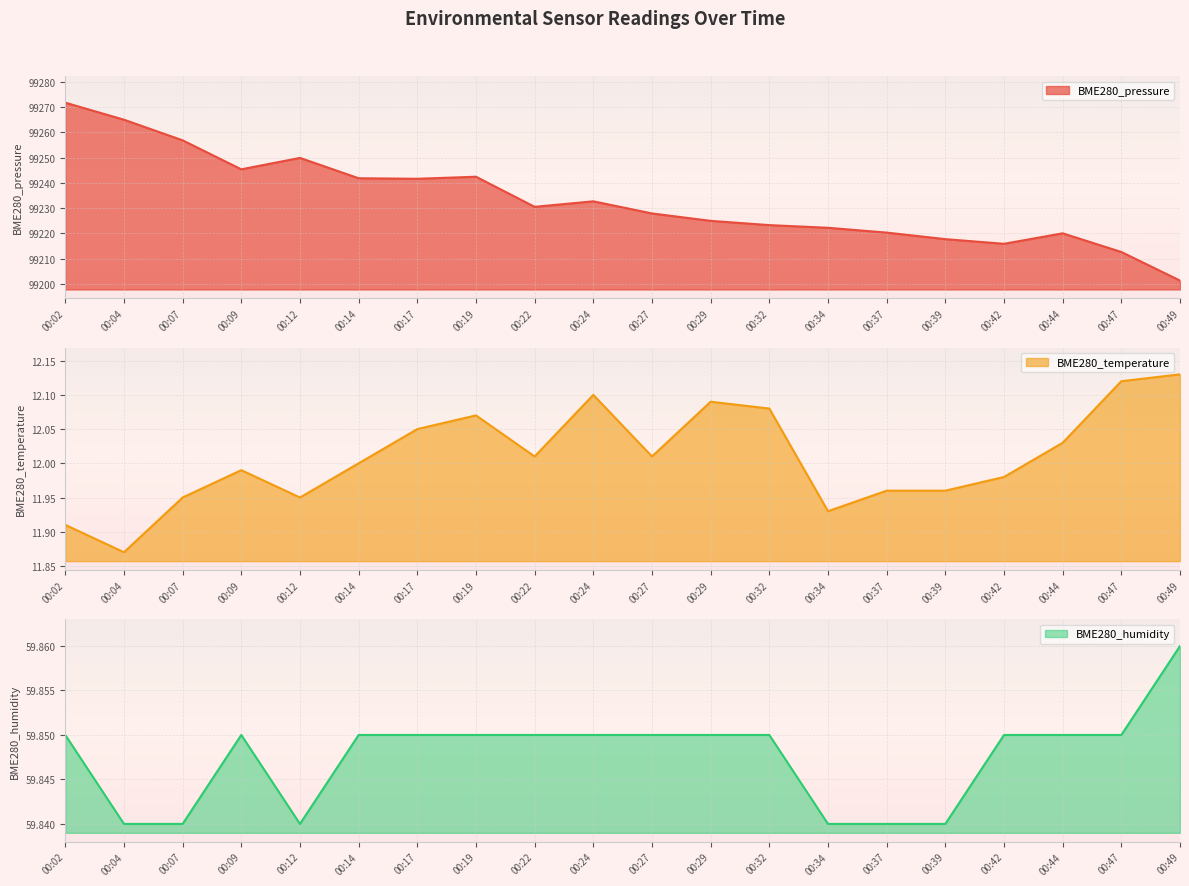

True or false: BME280_temperature and BME280_pressure intersect in this chart.

False